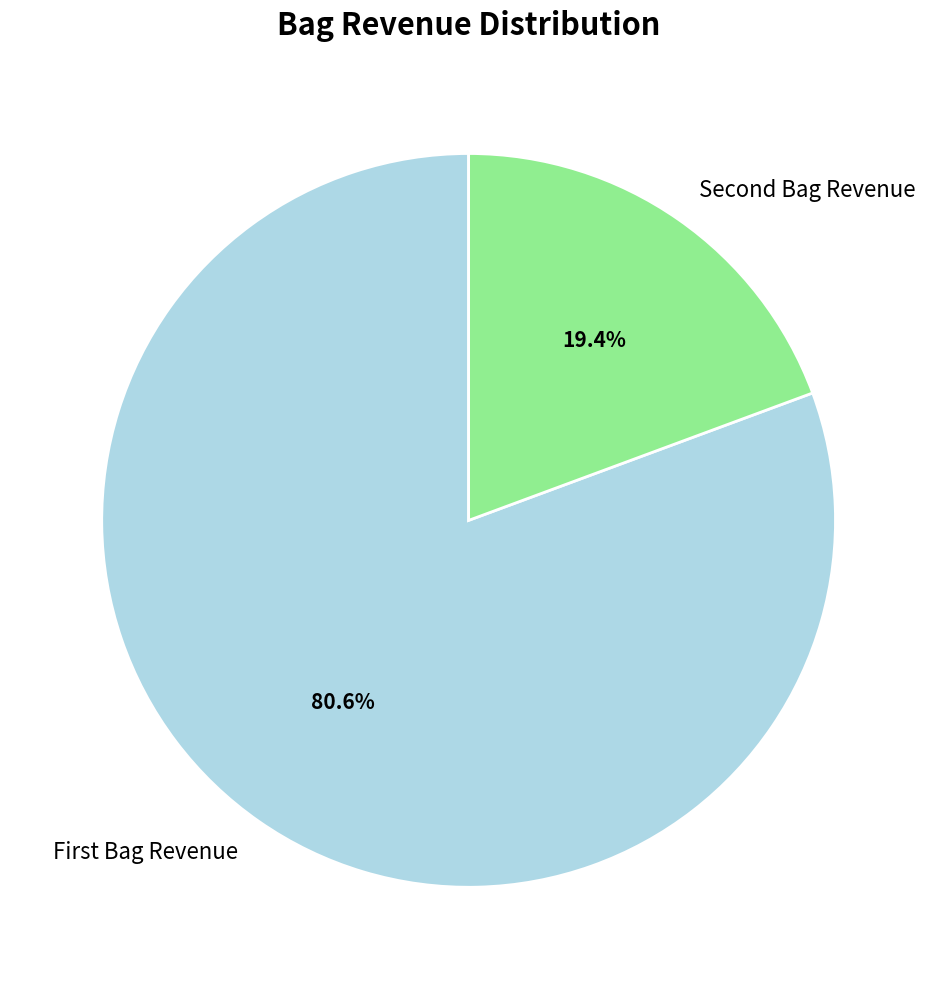

How many segments does this pie chart have?

2